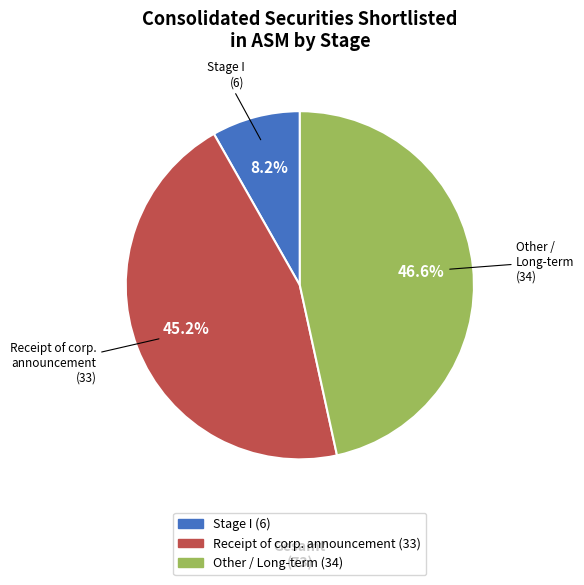

Does any single category account for the majority?

No